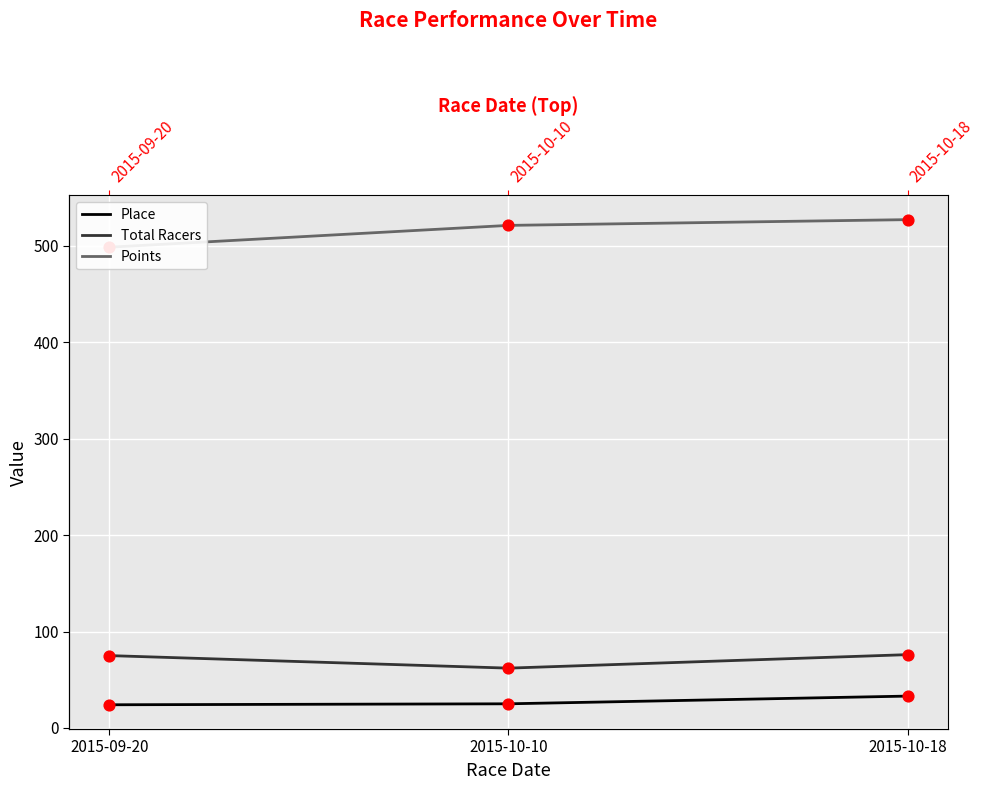

Which series reaches the minimum Y coordinate?

Place